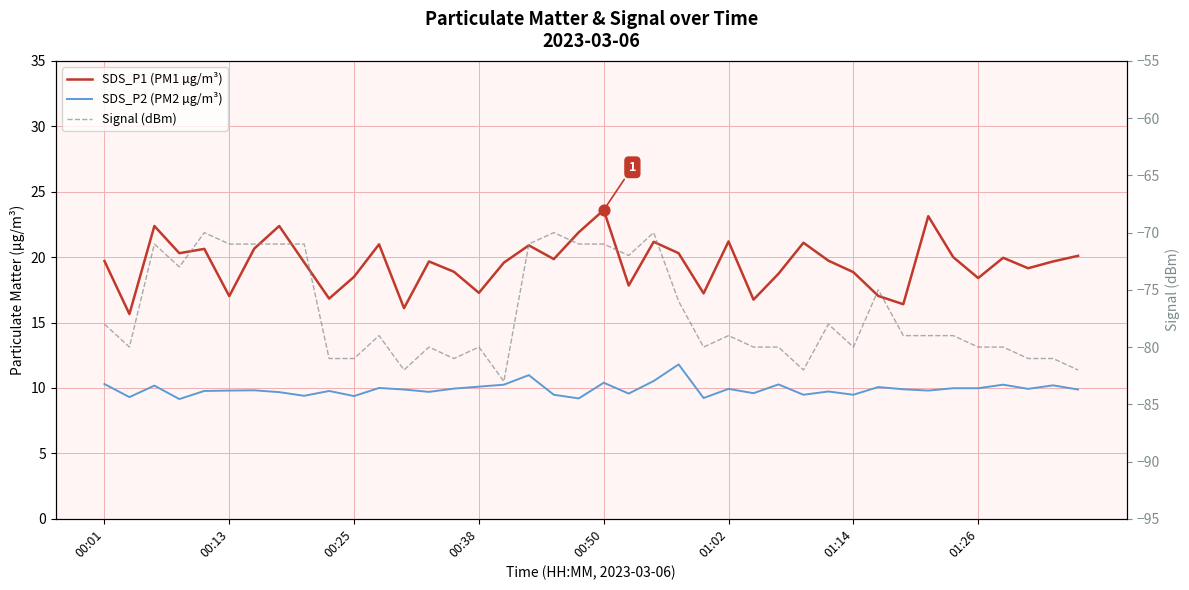

Which series contains the lowest Y value?

Signal (dBm)